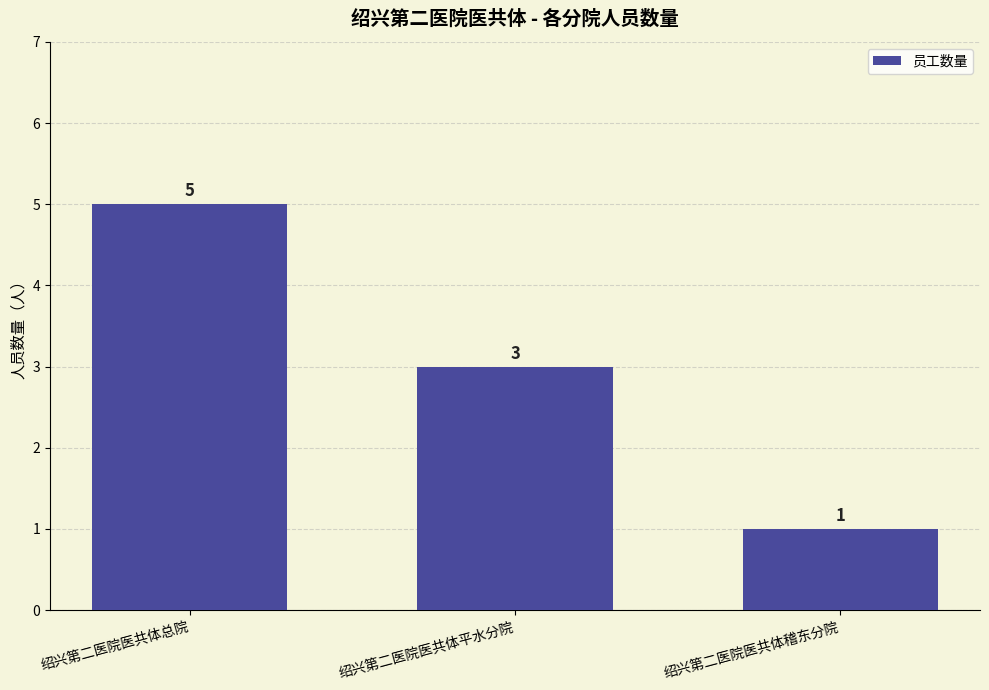

What is the label of the 1st bar from the right?

绍兴第二医院医共体稽东分院